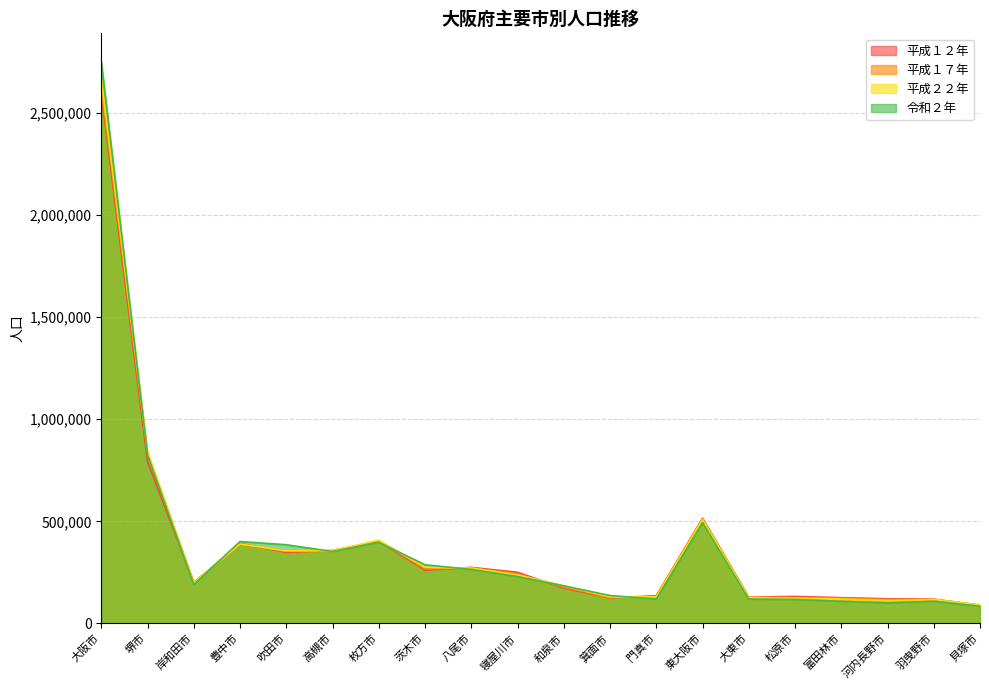

Between which two adjacent categories do 令和２年 and 平成１７年 first intersect?

大阪市 and 堺市